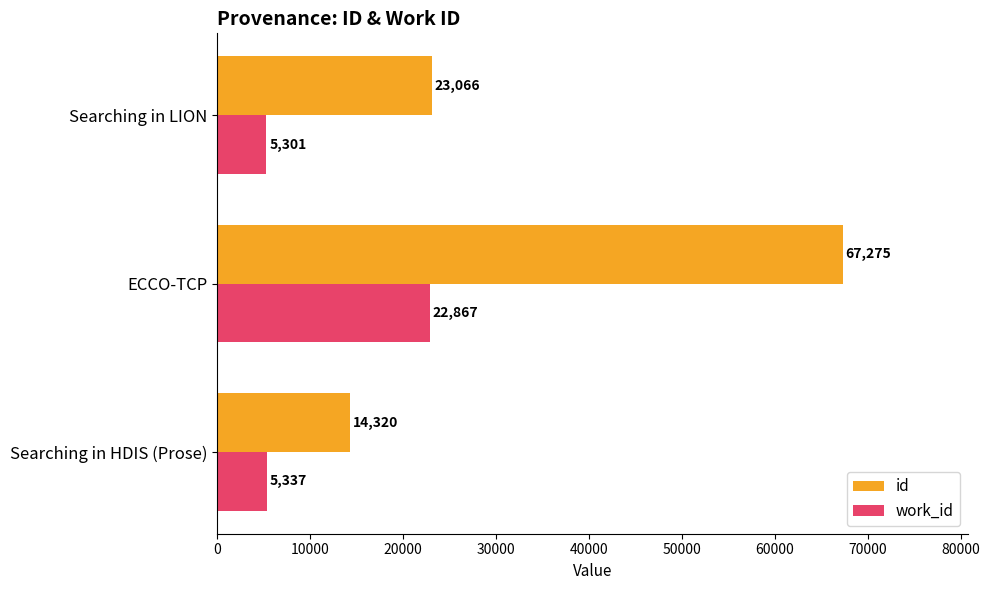

At which label does work_id reach its peak?

ECCO-TCP